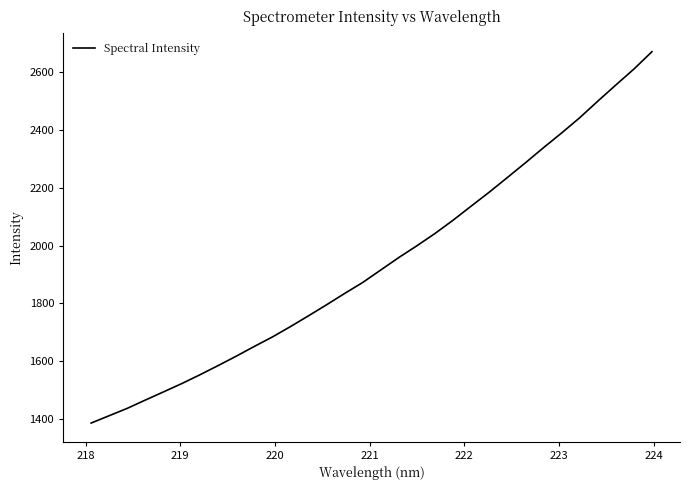

What is the difference between the maximum and minimum values?

1286.7